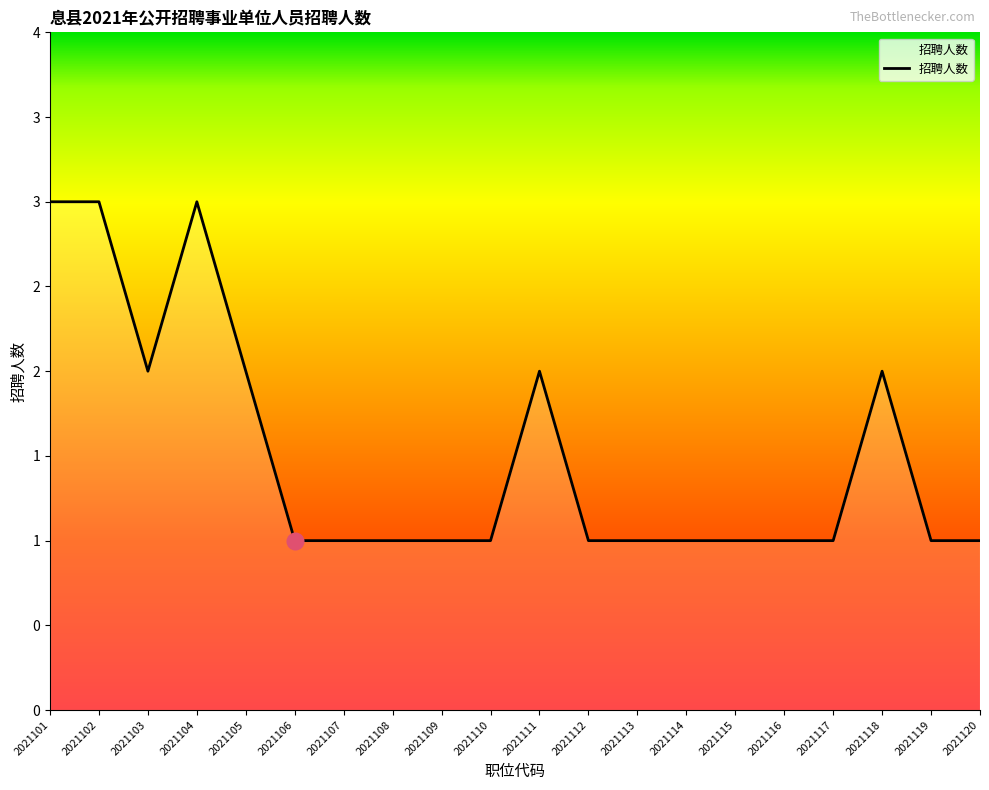

Is it true that the value at 2021101 is 3?

True